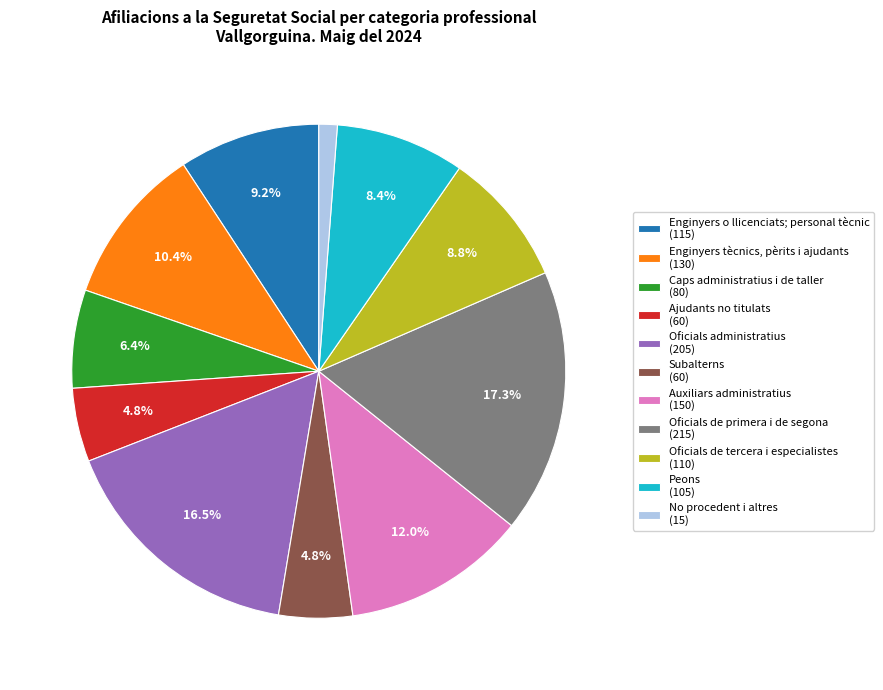

Which slice is the largest?

Oficials de primera i de segona